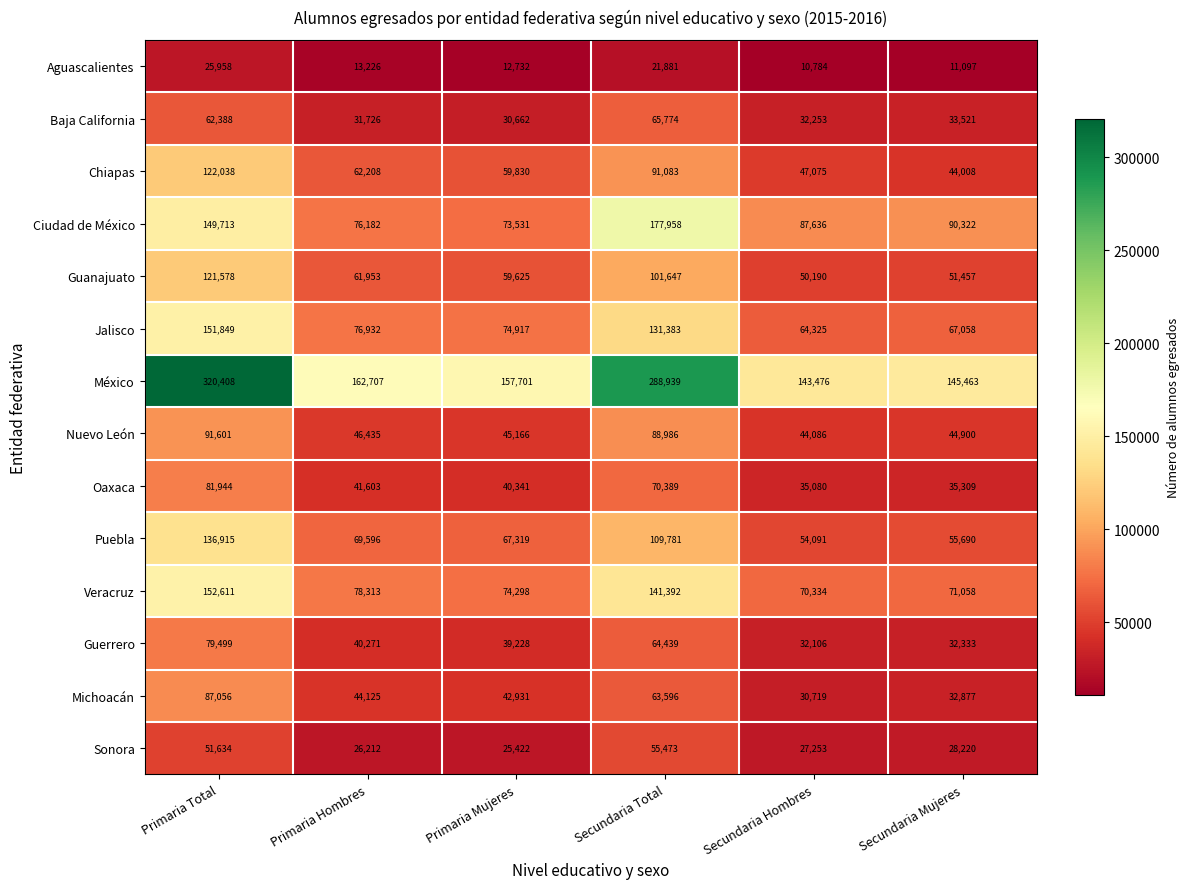

What is the difference between the highest and lowest values at Primaria Total?

294450